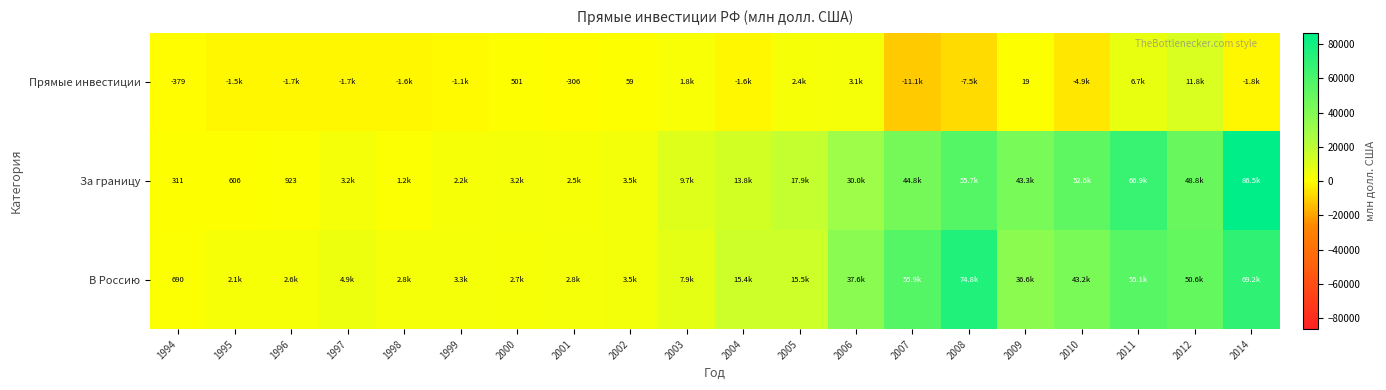

The value of Прямые инвестиции at 2002 is 58.8. True or false?

True